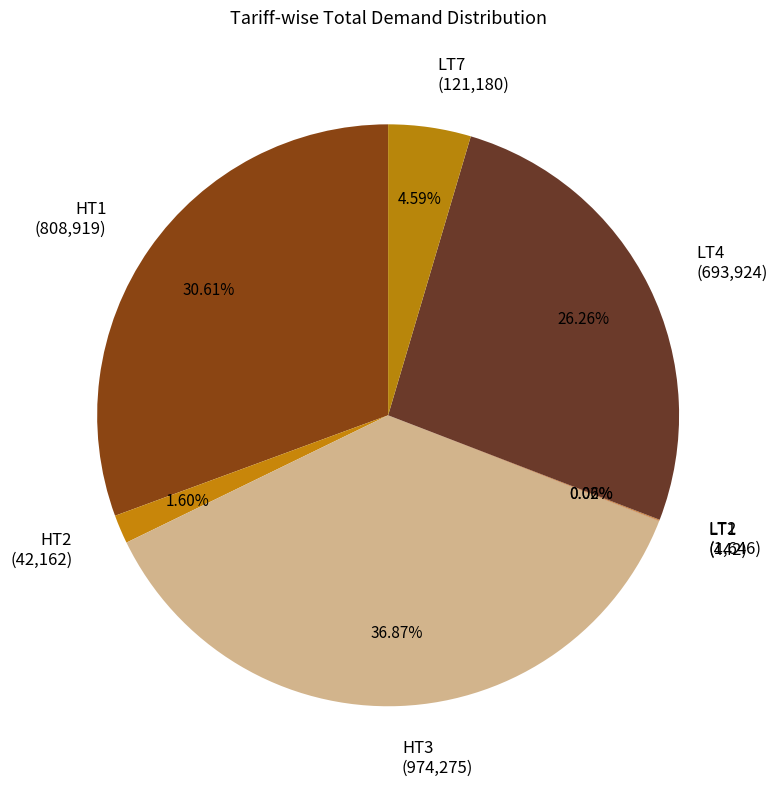

What percentage is NOT represented by HT1?

69.4%